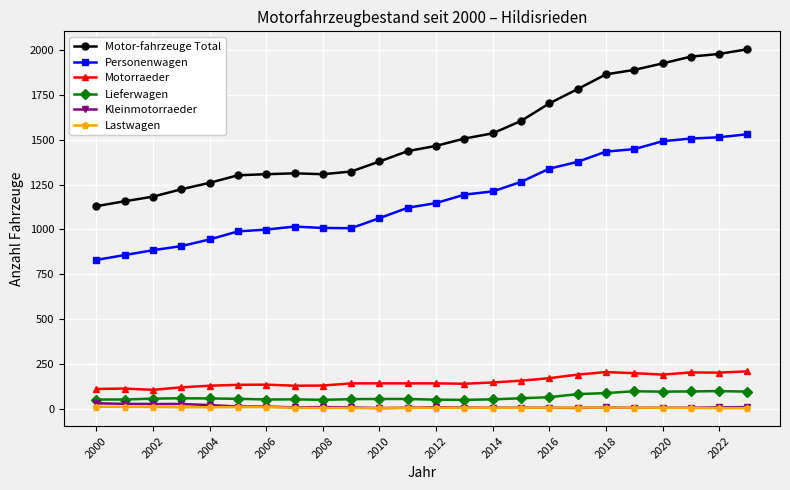

True or false: Lieferwagen and Motor-fahrzeuge Total intersect in this chart.

False